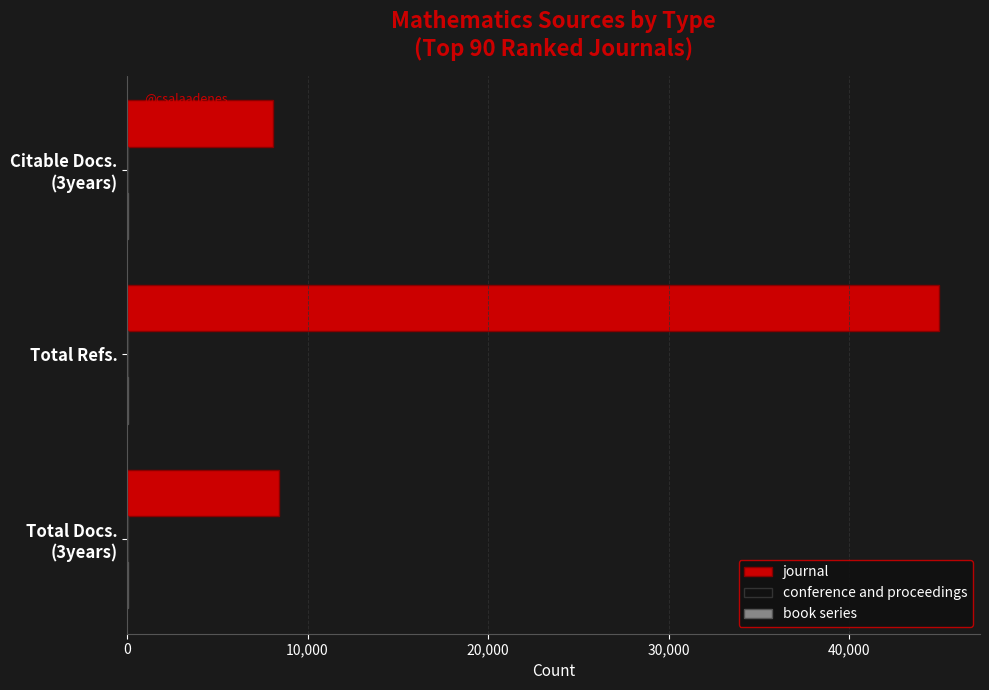

What is the highest value of the journal series?

45000